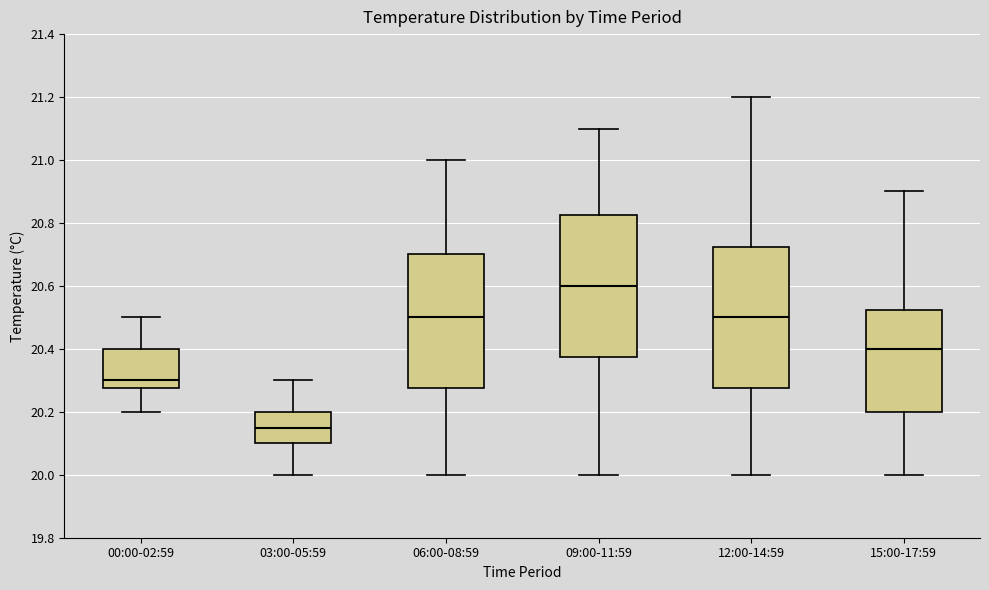

Where does the median line of the box for 06:00-08:59 sit on the y-axis? The values are not printed on the chart, so give them approximately, as read against the axis.

20.50